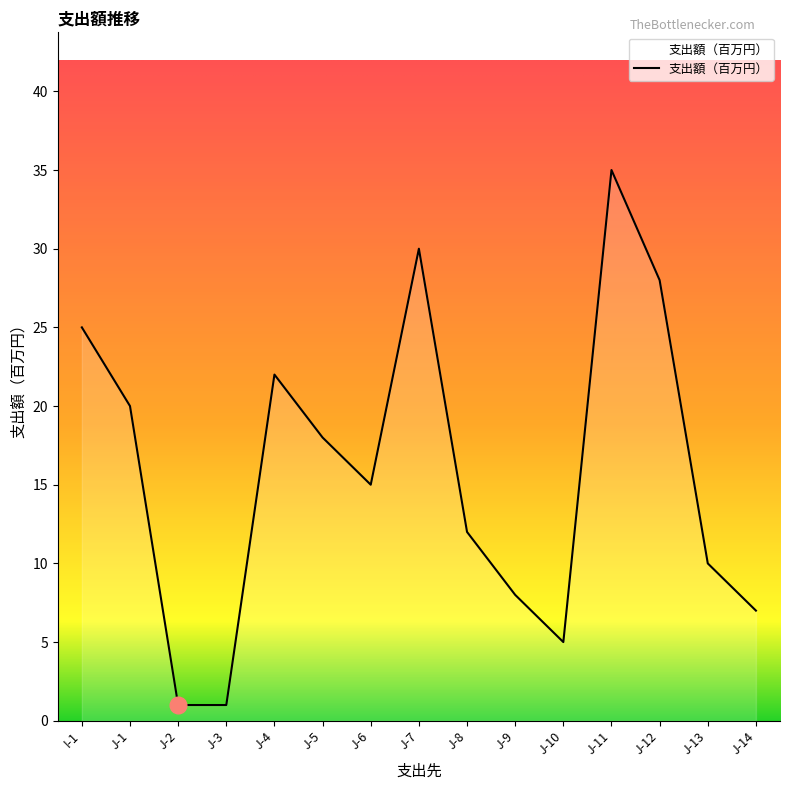

The chart shows a value of 3 at J-10. True or false?

False